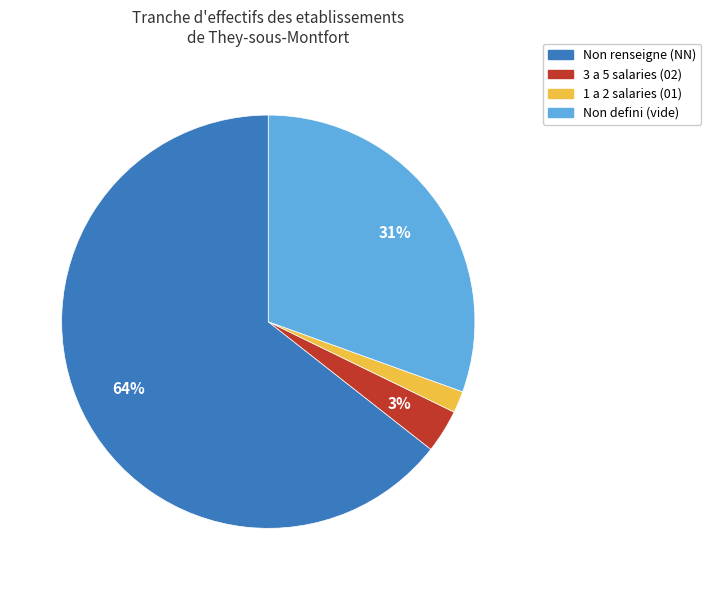

Is there any slice that represents more than half of the pie?

Yes